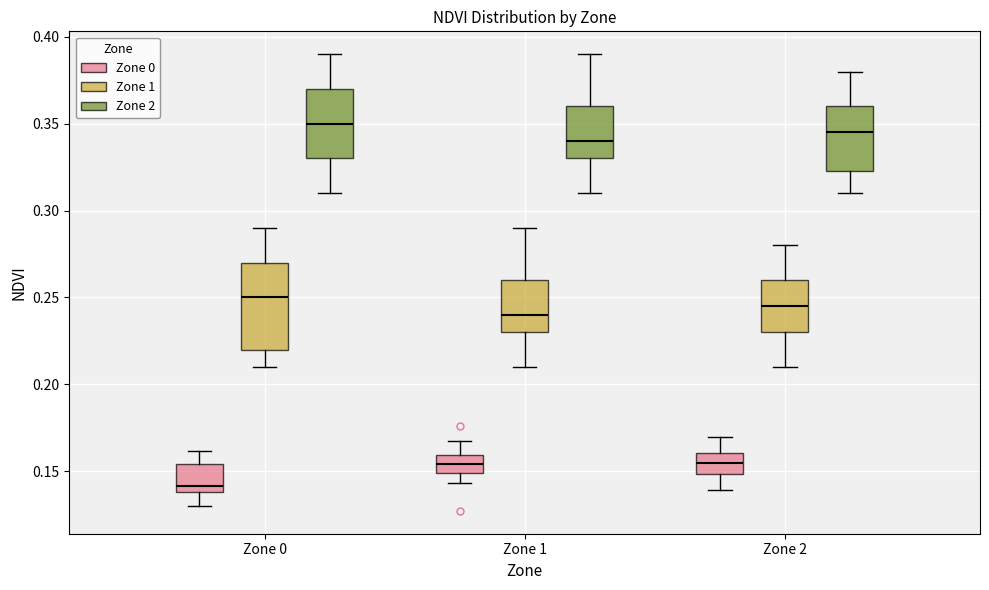

Reading left to right, read every box against the y-axis: the position of its median line, the range the box covers, and the ends of its whiskers. The values are not printed on the chart, so give them approximately, as read against the axis.

Zone 0 (Zone 0): median 0.140 (just above the box's lower edge), box 0.140 to 0.155, whiskers 0.130 to 0.160
Zone 0 (Zone 1): median 0.250, box 0.220 to 0.270, whiskers 0.210 to 0.290
Zone 0 (Zone 2): median 0.350, box 0.330 to 0.370, whiskers 0.310 to 0.390
Zone 1 (Zone 0): median 0.155, box 0.150 to 0.160, whiskers 0.145 to 0.165
Zone 1 (Zone 1): median 0.240, box 0.230 to 0.260, whiskers 0.210 to 0.290
Zone 1 (Zone 2): median 0.340, box 0.330 to 0.360, whiskers 0.310 to 0.390
Zone 2 (Zone 0): median 0.155, box 0.150 to 0.160, whiskers 0.140 to 0.170
Zone 2 (Zone 1): median 0.245, box 0.230 to 0.260, whiskers 0.210 to 0.280
Zone 2 (Zone 2): median 0.345, box 0.325 to 0.360, whiskers 0.310 to 0.380